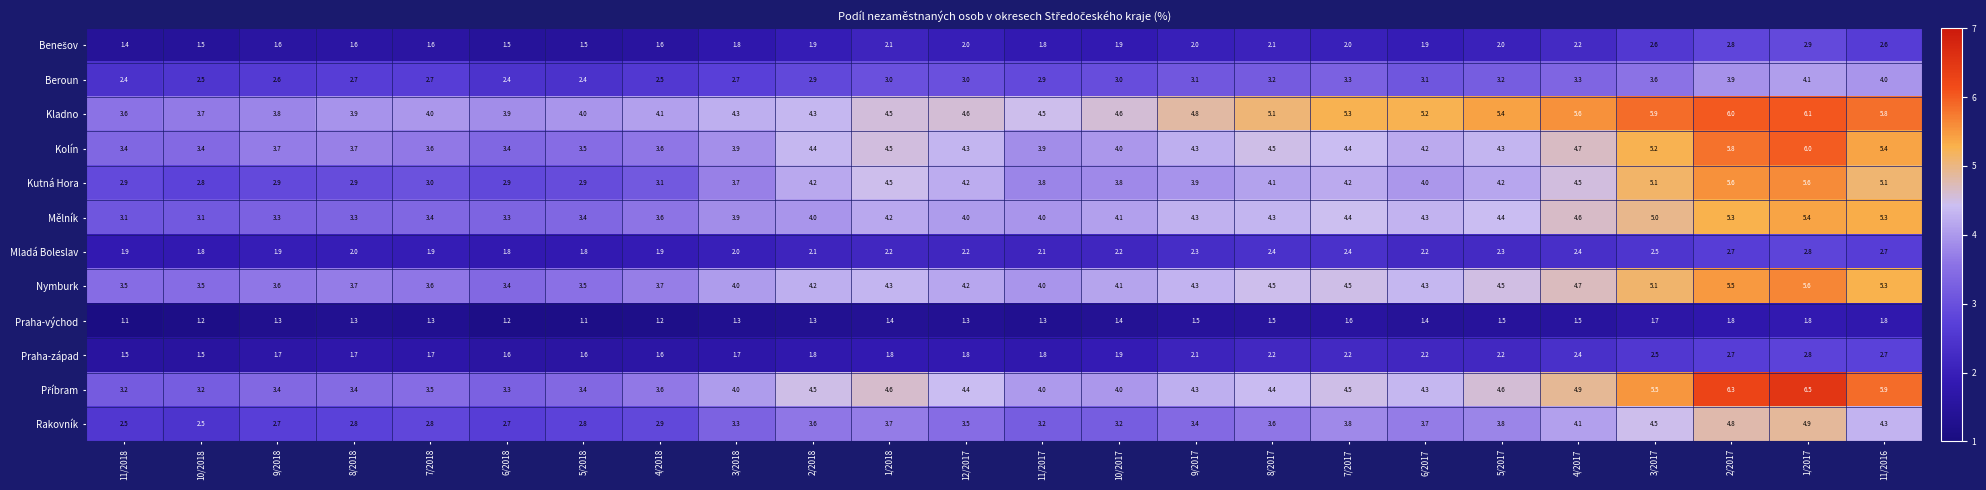

What is the difference between the highest and lowest values at 7/2017?

3.7